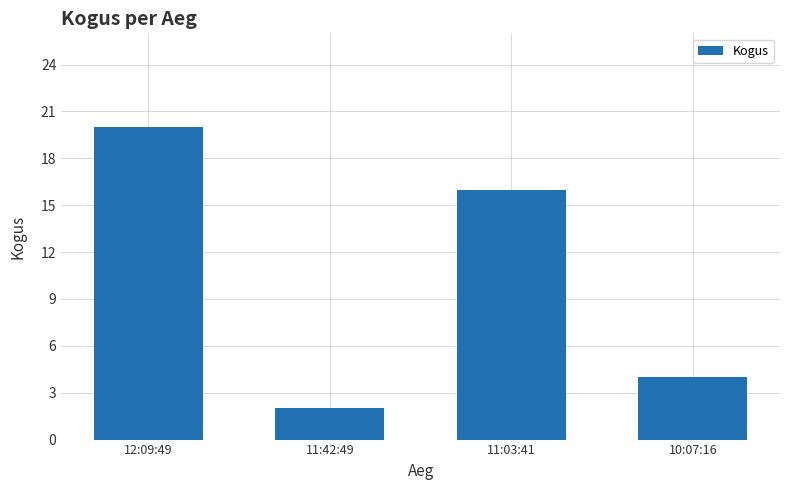

What is the minimum value shown in the chart?

2